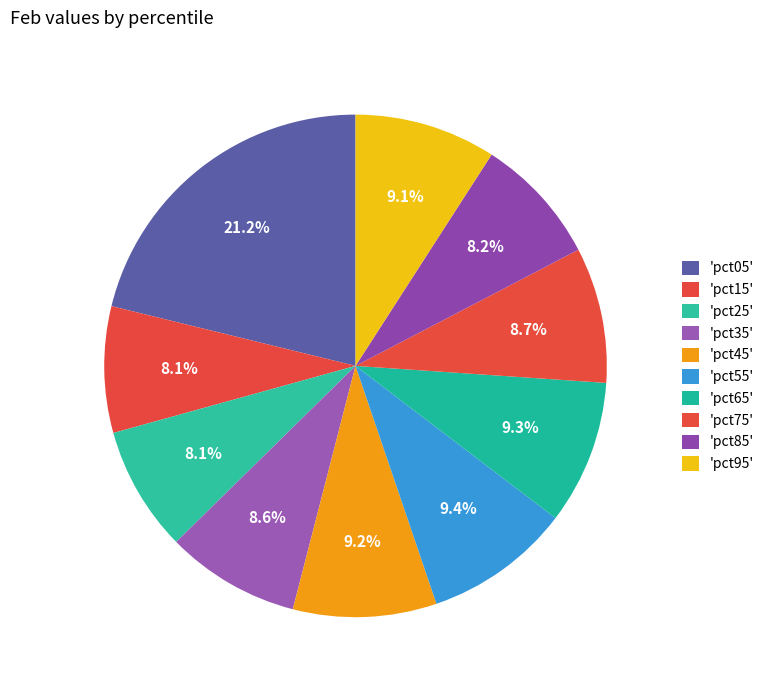

To the nearest percent, what is the difference between the largest and smallest slice percentages?

13%